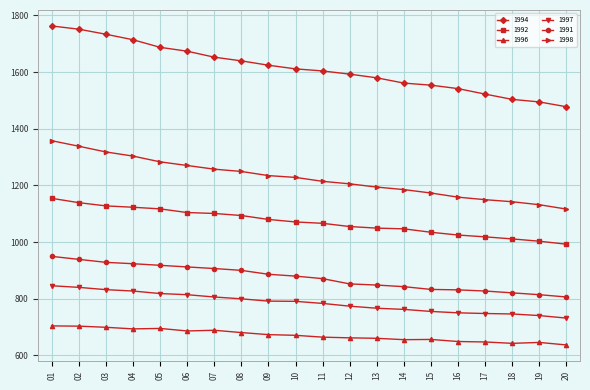

What is the minimum value shown in the chart?

636.7